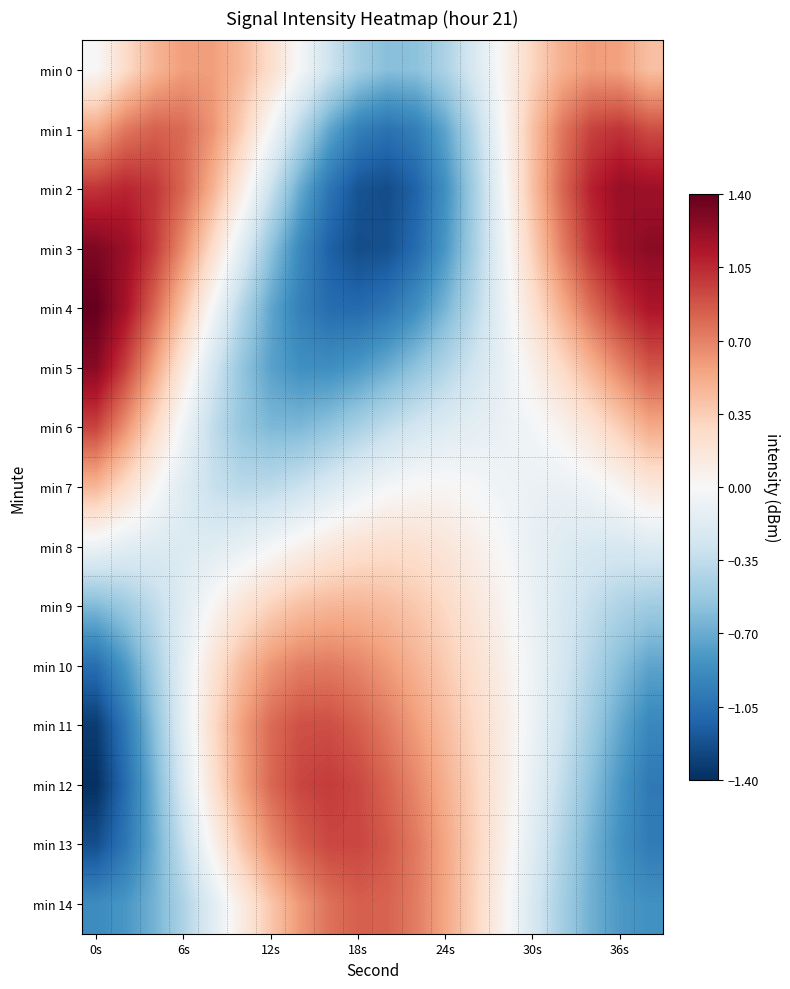

Reading right to left, transcribe all the data shown in this chart.

min 0: 0.4	0.6	0.6	0.5	0.3	0.0	-0.2	-0.4	-0.6	-0.6	-0.5	-0.3	-0.0	0.2	0.5	0.6	0.6	0.5	0.3	0.0
min 1: 0.9	1.0	1.0	0.7	0.4	0.0	-0.4	-0.7	-1.0	-1.0	-1.0	-0.7	-0.4	-0.0	0.3	0.6	0.8	0.8	0.7	0.5
min 2: 1.2	1.2	1.1	0.8	0.4	-0.0	-0.5	-0.9	-1.1	-1.2	-1.2	-1.0	-0.7	-0.3	0.1	0.5	0.8	1.0	1.1	1.0
min 3: 1.3	1.2	1.0	0.7	0.3	-0.1	-0.5	-0.8	-1.1	-1.2	-1.2	-1.1	-0.9	-0.6	-0.2	0.3	0.6	1.0	1.2	1.3
min 4: 1.1	1.0	0.8	0.5	0.2	-0.1	-0.4	-0.6	-0.9	-1.0	-1.1	-1.1	-1.0	-0.7	-0.4	-0.0	0.4	0.8	1.2	1.4
min 5: 0.9	0.7	0.5	0.3	0.1	-0.1	-0.3	-0.4	-0.6	-0.7	-0.8	-0.9	-0.9	-0.8	-0.6	-0.2	0.1	0.6	1.0	1.3
min 6: 0.5	0.4	0.2	0.1	-0.0	-0.1	-0.1	-0.2	-0.3	-0.3	-0.5	-0.6	-0.6	-0.6	-0.5	-0.3	-0.1	0.3	0.6	0.9
min 7: 0.2	0.0	-0.1	-0.1	-0.1	-0.1	-0.0	0.0	0.0	-0.0	-0.1	-0.2	-0.3	-0.4	-0.4	-0.3	-0.2	0.0	0.2	0.5
min 8: -0.2	-0.2	-0.2	-0.2	-0.1	-0.0	0.1	0.2	0.2	0.2	0.2	0.1	0.1	-0.0	-0.1	-0.2	-0.2	-0.2	-0.1	-0.1
min 9: -0.5	-0.4	-0.3	-0.2	-0.1	0.0	0.2	0.3	0.4	0.4	0.5	0.5	0.4	0.3	0.2	0.0	-0.2	-0.4	-0.5	-0.6
min 10: -0.7	-0.6	-0.4	-0.2	-0.1	0.1	0.2	0.4	0.5	0.6	0.7	0.7	0.7	0.6	0.4	0.2	-0.1	-0.5	-0.8	-1.1
min 11: -0.9	-0.7	-0.5	-0.3	-0.1	0.1	0.3	0.4	0.6	0.7	0.8	0.9	0.9	0.8	0.6	0.3	-0.1	-0.6	-1.0	-1.3
min 12: -1.0	-0.8	-0.6	-0.3	-0.1	0.1	0.3	0.5	0.7	0.8	0.9	1.0	0.9	0.8	0.6	0.2	-0.2	-0.7	-1.1	-1.4
min 13: -1.0	-0.9	-0.7	-0.4	-0.2	0.1	0.3	0.5	0.7	0.9	0.9	0.9	0.8	0.7	0.4	0.1	-0.3	-0.7	-1.0	-1.2
min 14: -0.9	-0.8	-0.7	-0.5	-0.2	0.0	0.3	0.5	0.7	0.8	0.8	0.8	0.6	0.4	0.1	-0.2	-0.4	-0.7	-0.8	-0.9